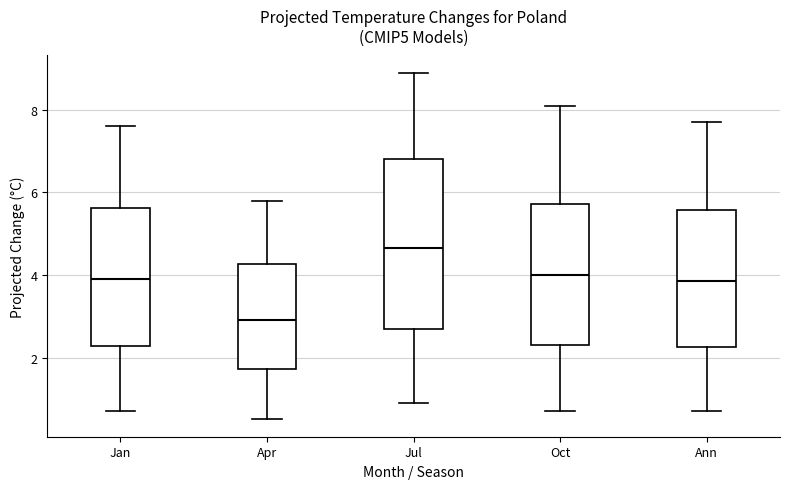

Reading left to right, transcribe this box plot: for each box, give where its median line is, the range the box spans, and where its two whiskers end, as read against the y-axis. The values are not printed on the chart, so give them approximately, as read against the axis.

Jan: median 4.0, box 2.2 to 5.6, whiskers 0.8 to 7.6
Apr: median 3.0, box 1.8 to 4.2, whiskers 0.6 to 5.8
Jul: median 4.6, box 2.8 to 6.8, whiskers 1.0 to 9.0
Oct: median 4.0, box 2.4 to 5.8, whiskers 0.8 to 8.2
Ann: median 3.8, box 2.2 to 5.6, whiskers 0.8 to 7.8